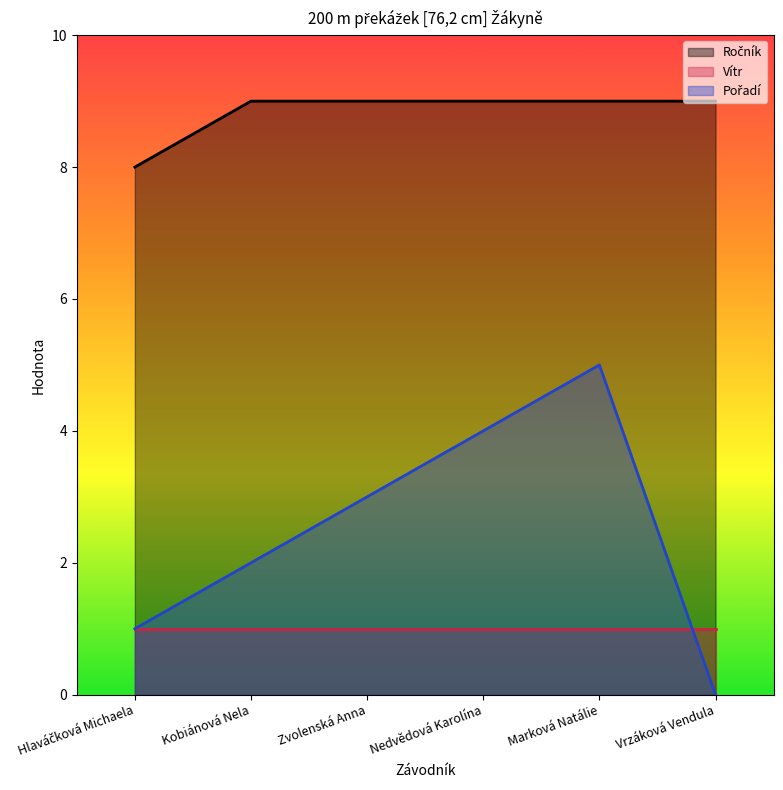

What is the total value across all series at Marková Natálie?

15